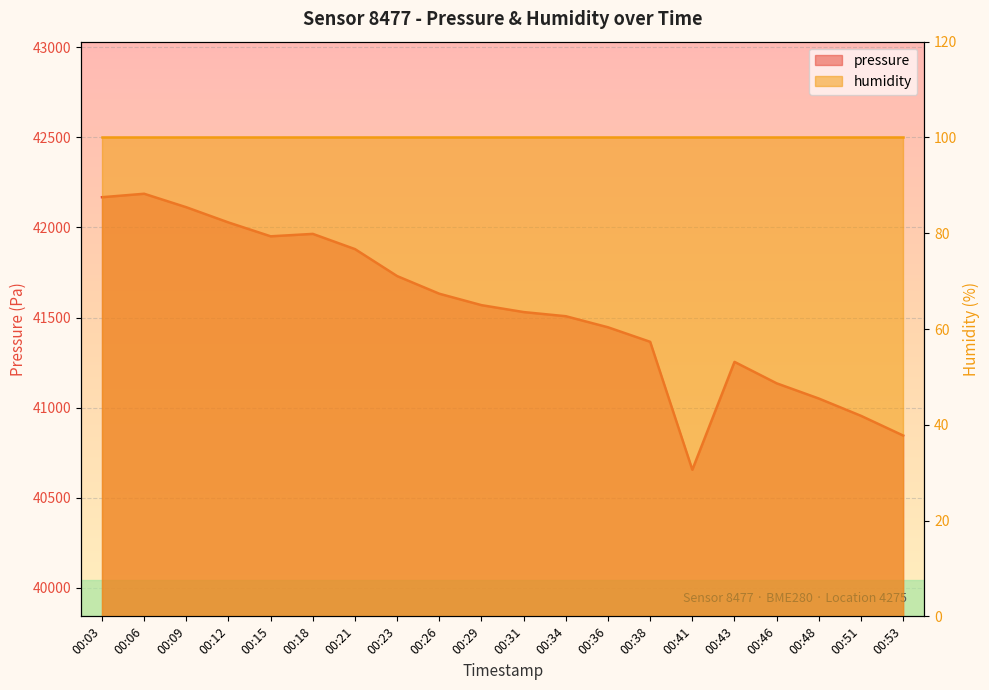

What is the change in value from 00:18 to 00:53?

-1118.7